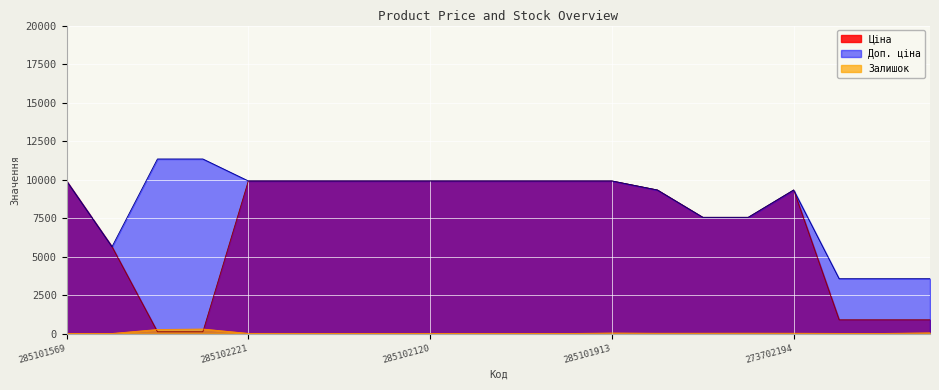

At which category does Ціна reach its first local peak?

273702194